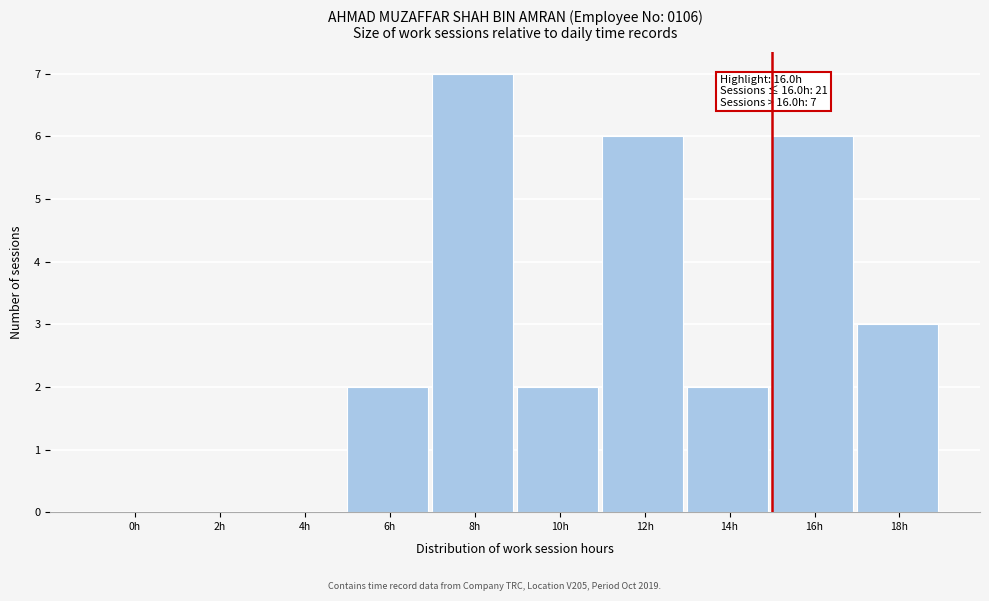

Reading right to left, extract all data points from this chart.

18h=3	16h=6	14h=2	12h=6	10h=2	8h=7	6h=2	4h=0	2h=0	0h=0